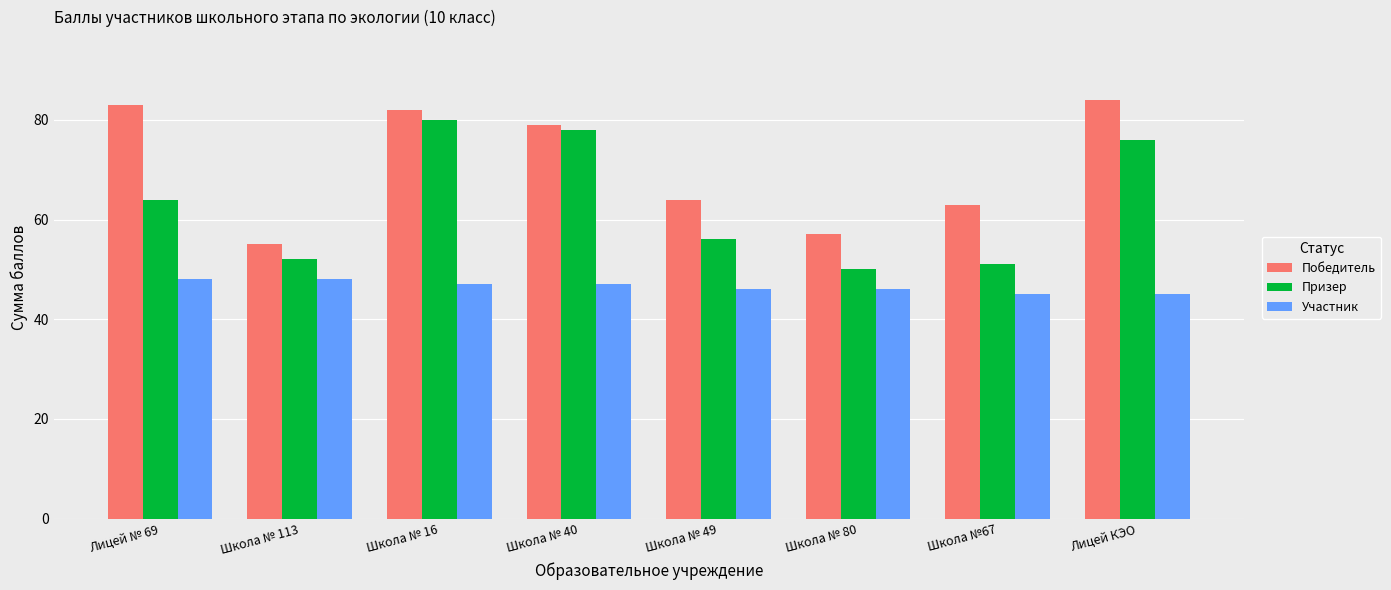

Reading left to right, what are all the values shown in this chart?

Победитель: Лицей № 69=83	Школа № 113=55	Школа № 16=82	Школа № 40=79	Школа № 49=64	Школа № 80=57	Школа №67=63	Лицей КЭО=84
Призер: Лицей № 69=64	Школа № 113=52	Школа № 16=80	Школа № 40=78	Школа № 49=56	Школа № 80=50	Школа №67=51	Лицей КЭО=76
Участник: Лицей № 69=48	Школа № 113=48	Школа № 16=47	Школа № 40=47	Школа № 49=46	Школа № 80=46	Школа №67=45	Лицей КЭО=45